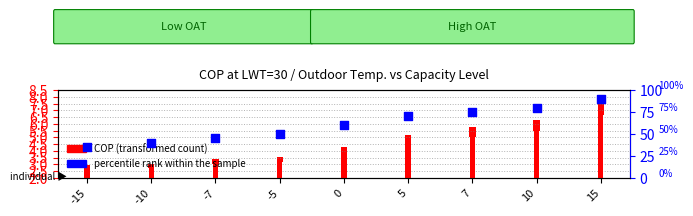

At how many categories does at least one series exceed 72?

3